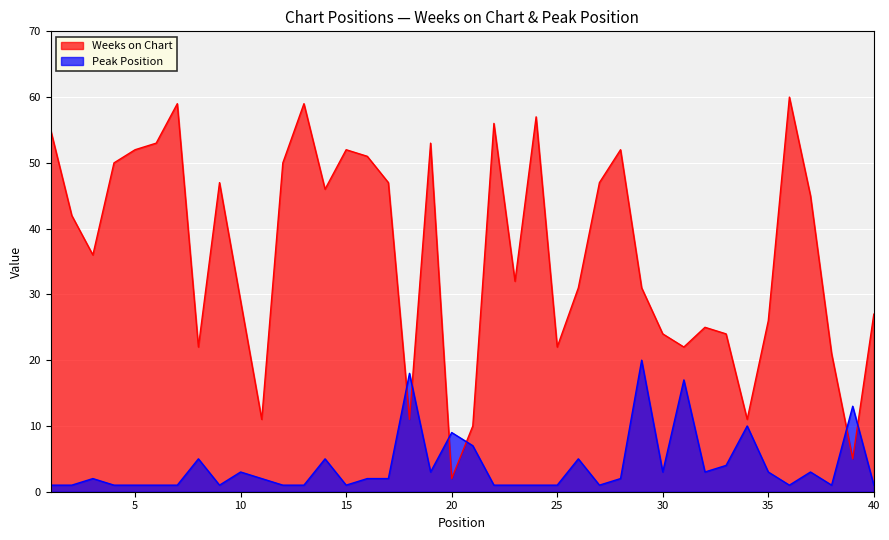

How many lines are shown in the chart?

2